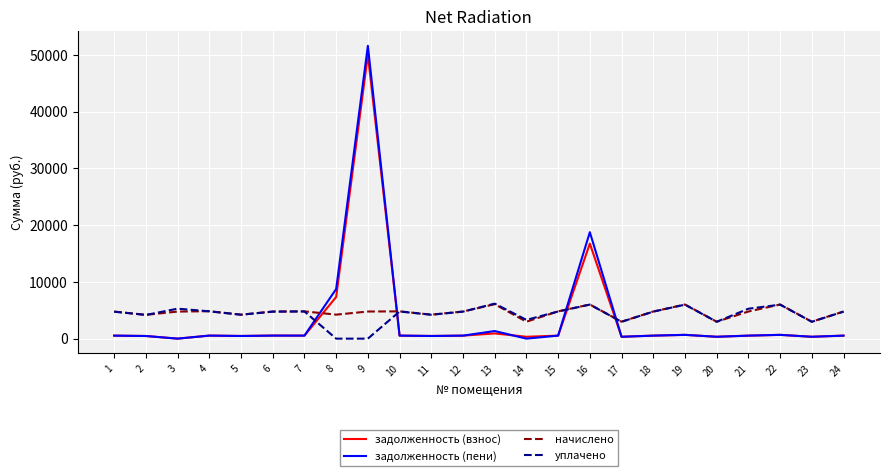

The value of задолженность (пени) at 8 is 8745.5. True or false?

True